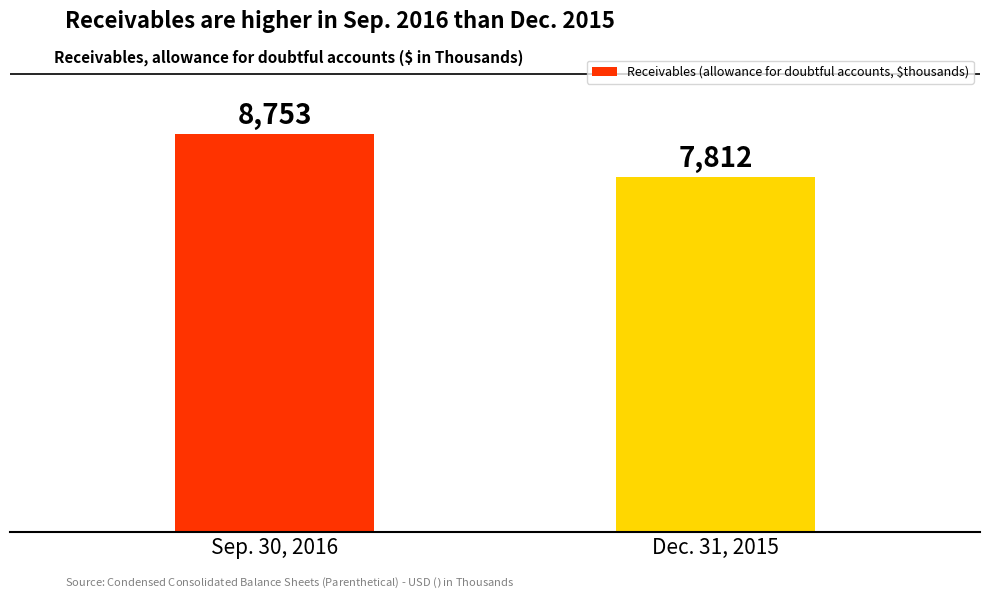

Reading left to right, transcribe all the data shown in this chart.

8753	7812